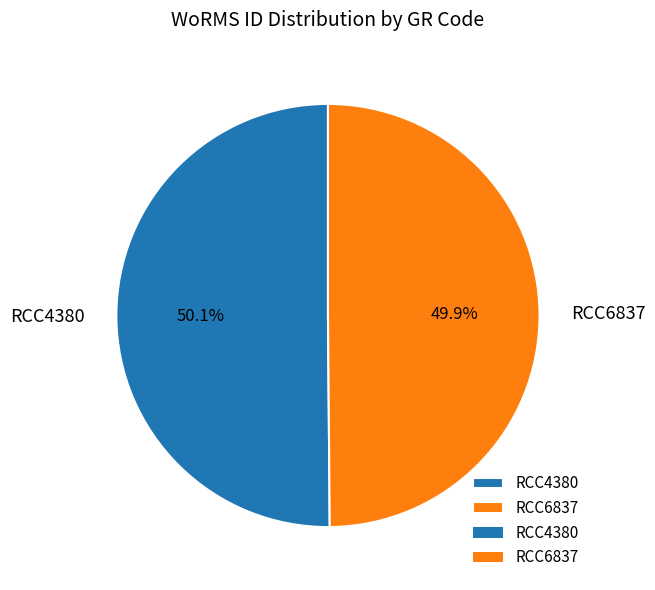

Is it true that RCC4380 is 42% of the pie?

False